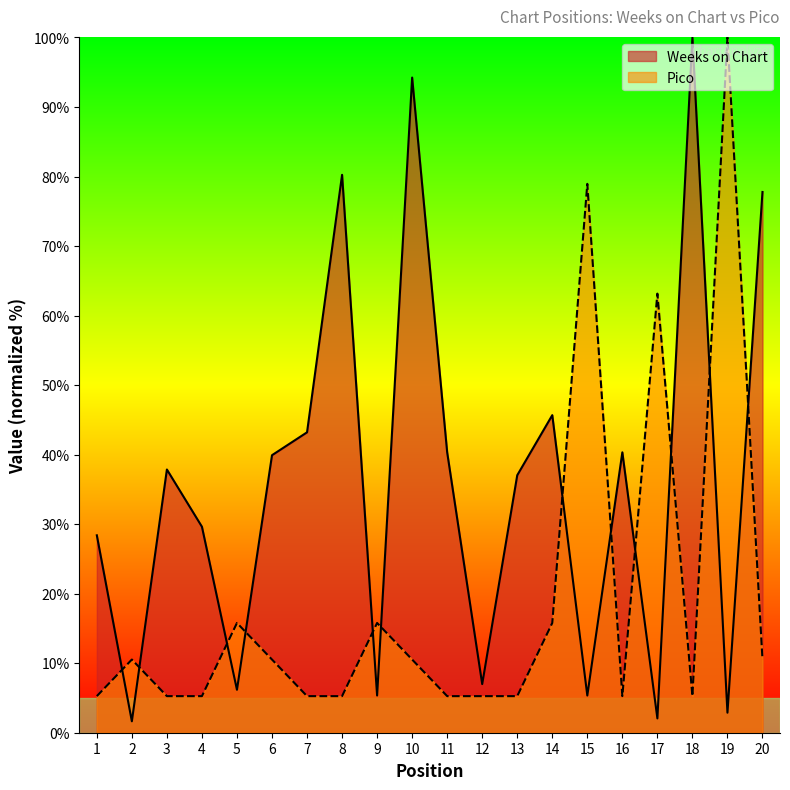

The Pico series shows 5.3 at 4. True or false?

True